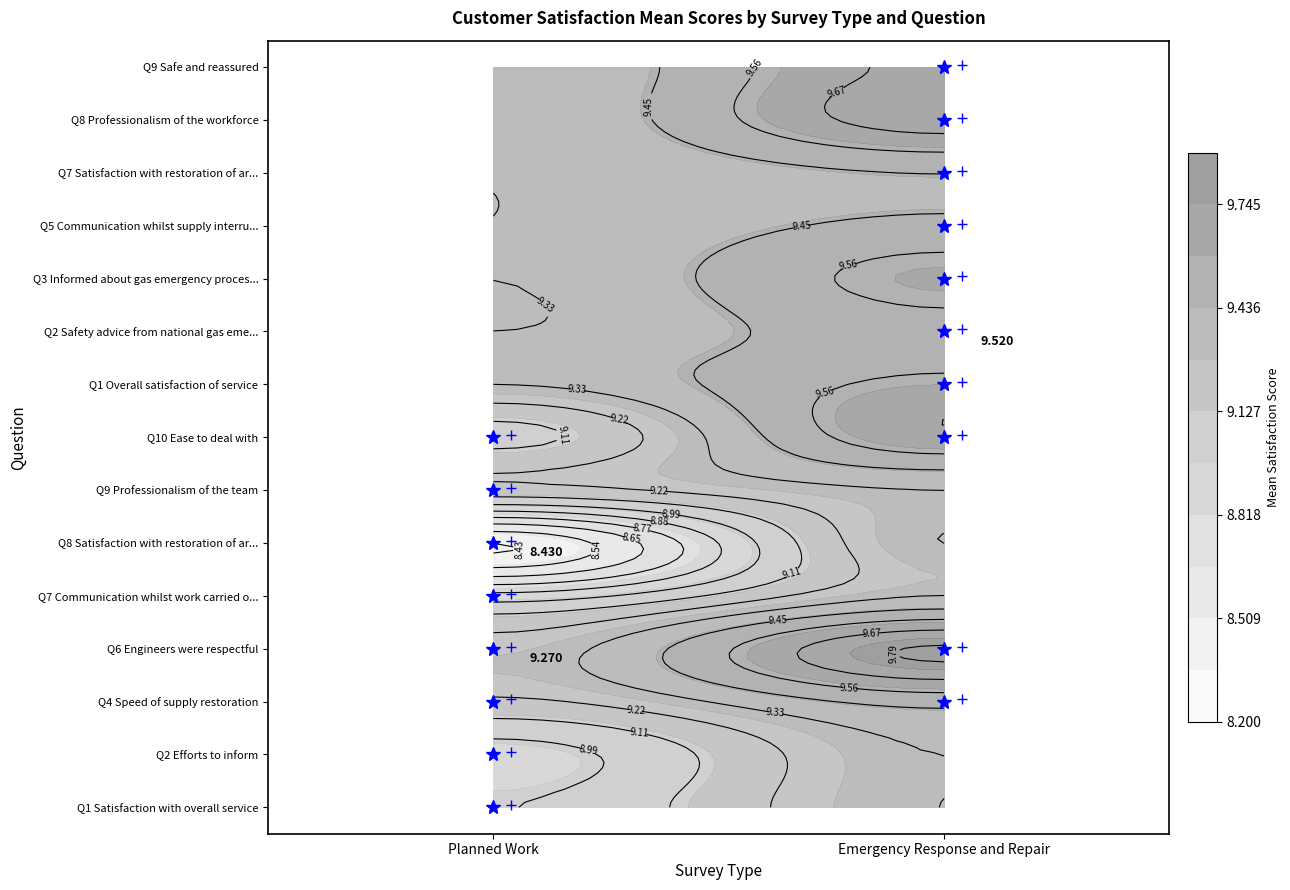

Rank the series by their maximum value, from lowest to highest.

Planned Work, Emergency Response and Repair